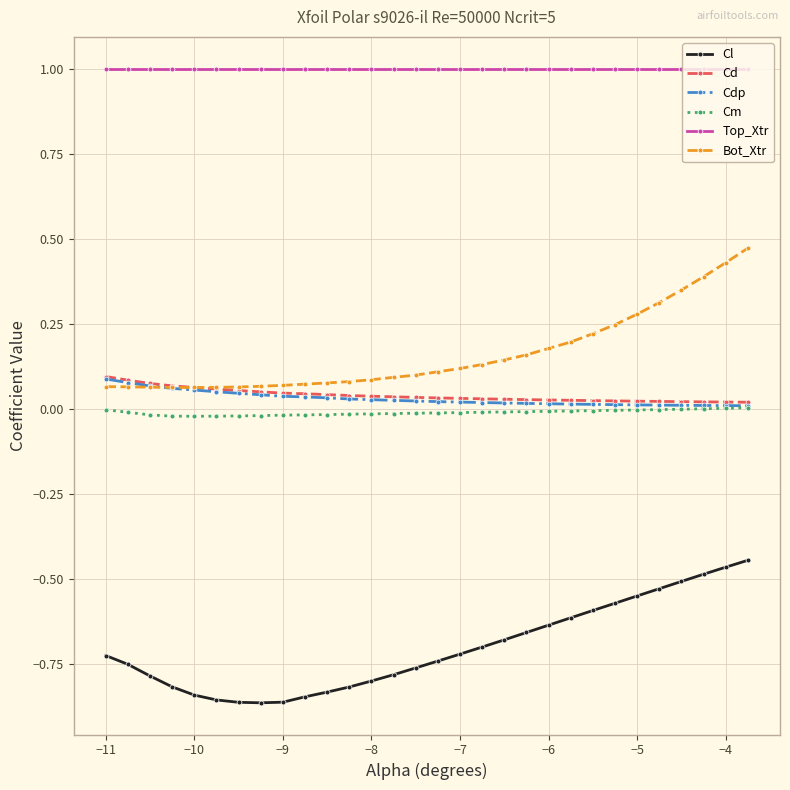

True or false: Top_Xtr and Cl cross at least once.

False